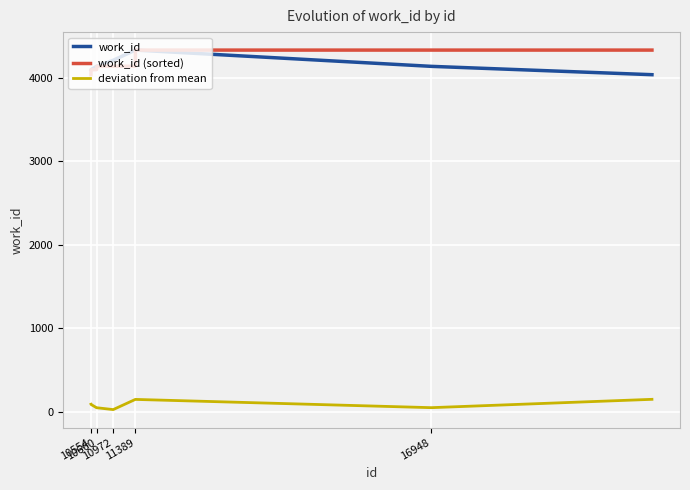

What is the minimum value for work_id?

4040